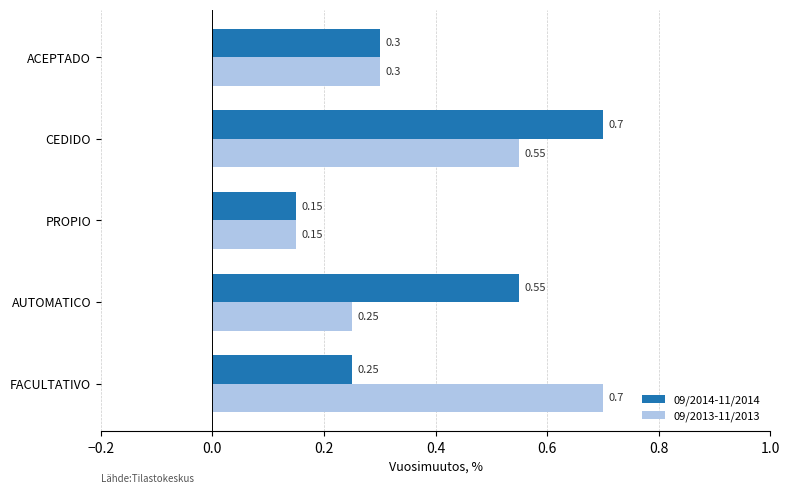

At FACULTATIVO, list the series in order from smallest to largest.

09/2014-11/2014, 09/2013-11/2013